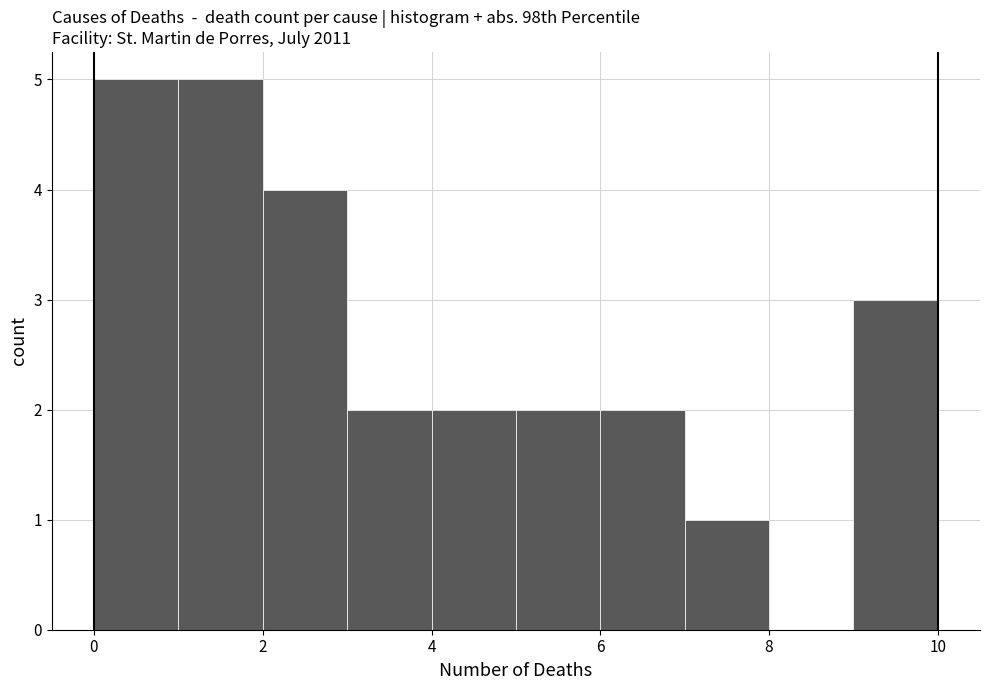

Reading left to right, list every bar in this chart as the range it spans on the x-axis followed by its height. The values are not printed on the chart, so give them approximately, as read against the axis.

0 to 1: 5
1 to 2: 5
2 to 3: 4
3 to 4: 2
4 to 5: 2
5 to 6: 2
6 to 7: 2
7 to 8: 1
8 to 9: 0
9 to 10: 3